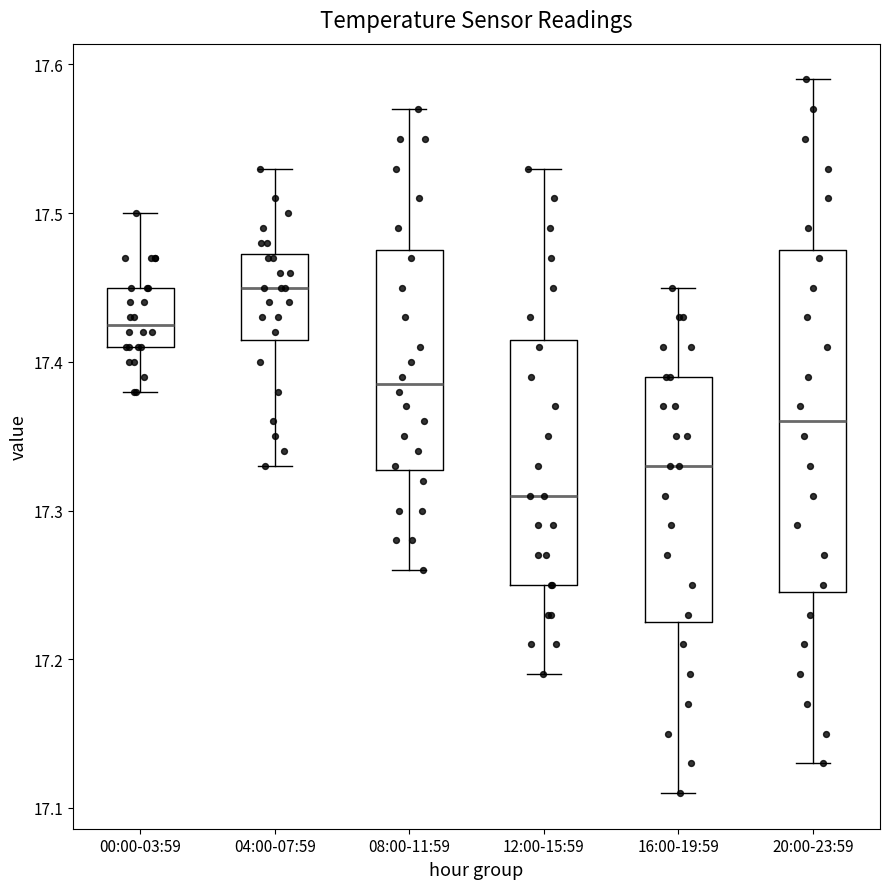

Which box has the highest median line?

04:00-07:59